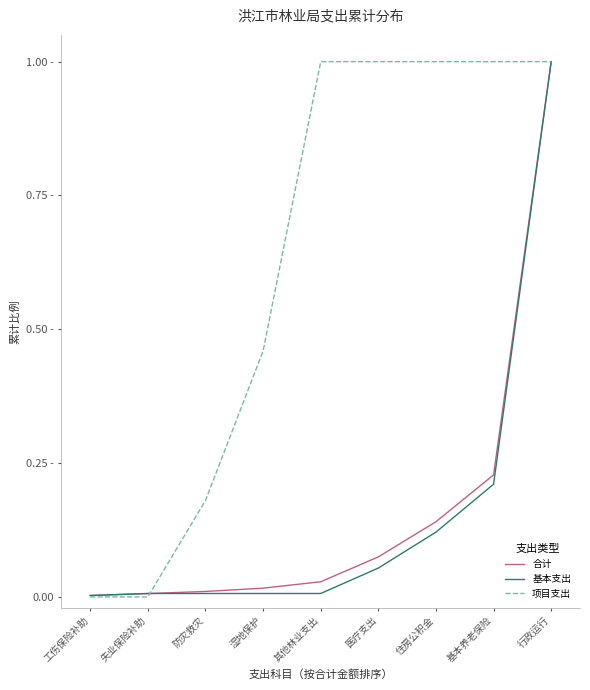

What are all the series names shown in the legend?

合计, 基本支出, 项目支出